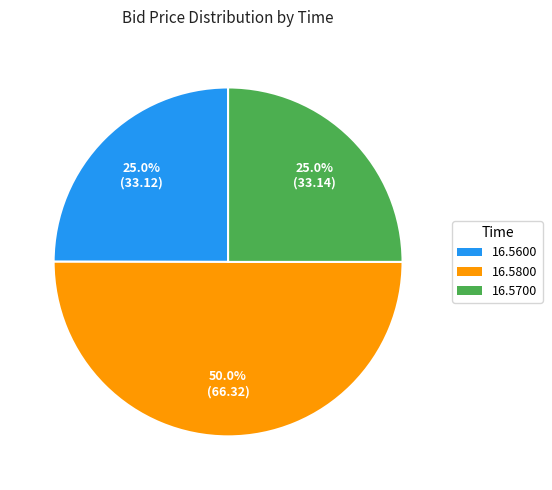

How many segments does this pie chart have?

3